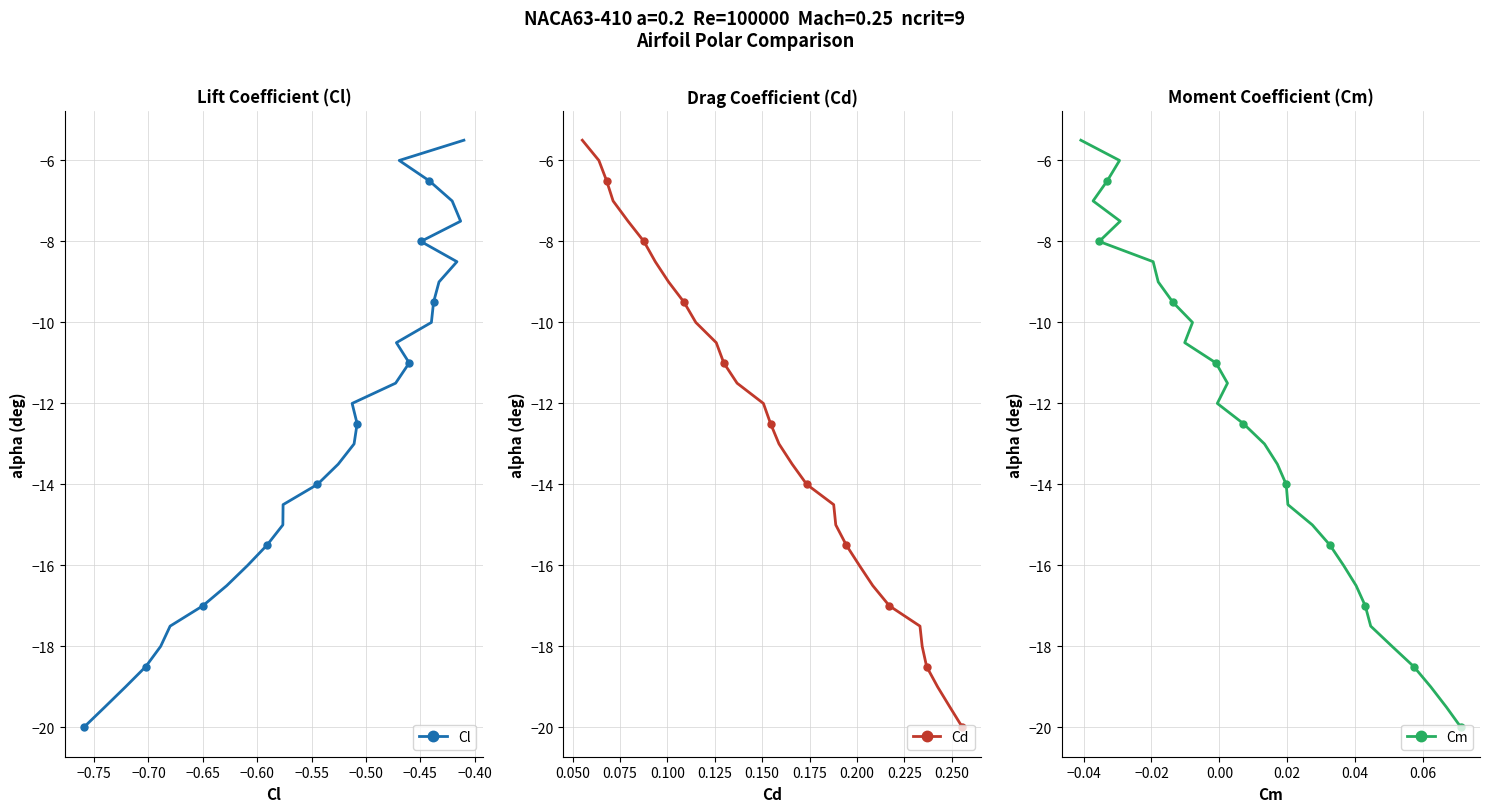

What is the value of the Cl point at the 16th from the left?

-13.0